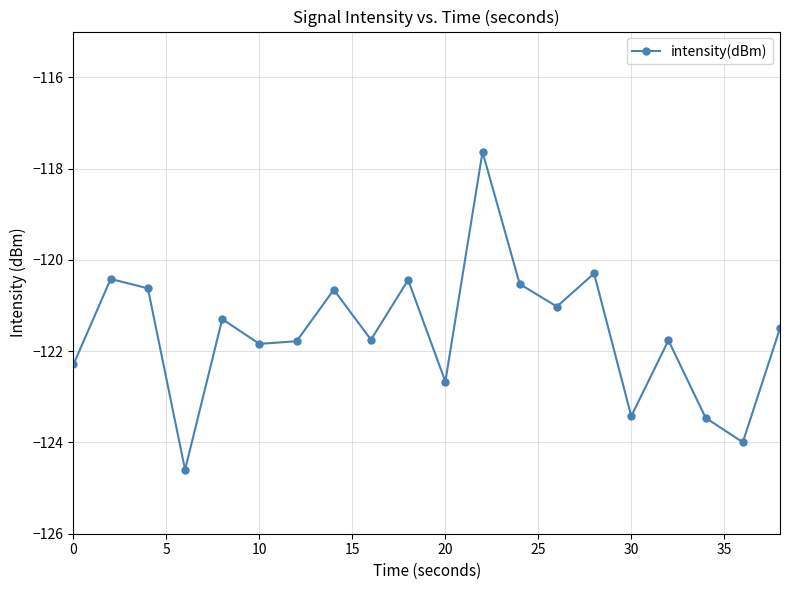

What is the difference between the maximum and minimum values?

7.0